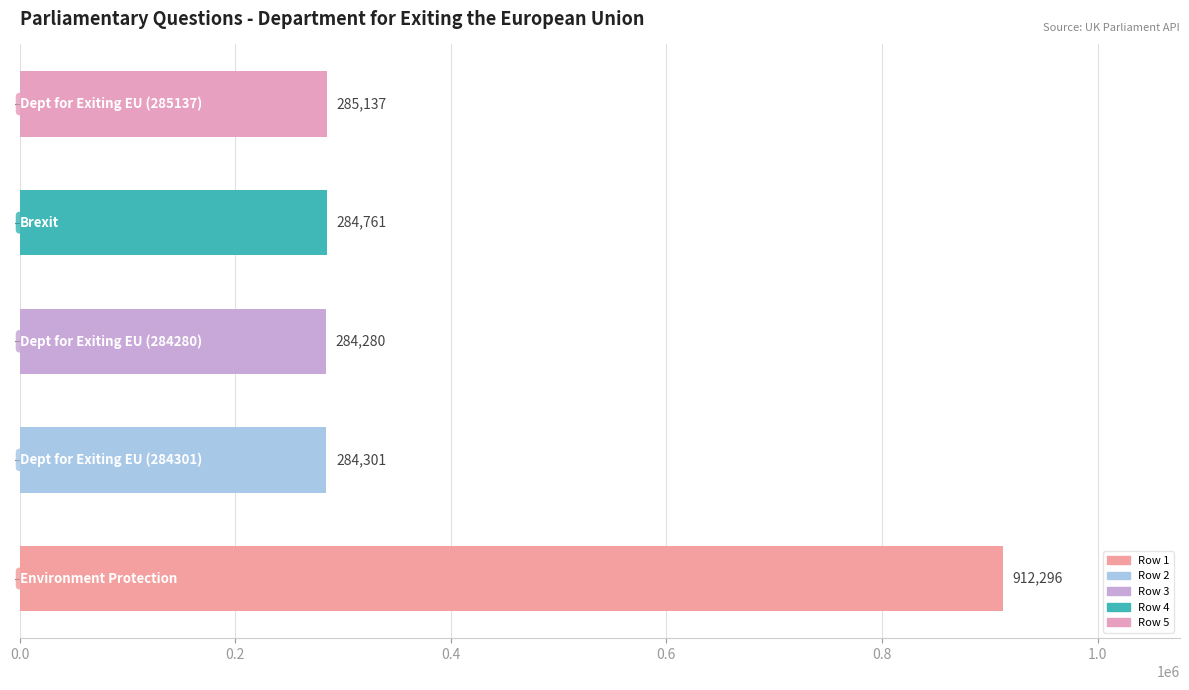

Reading top to bottom, transcribe all the data shown in this chart.

285137	284761	284280	284301	912296